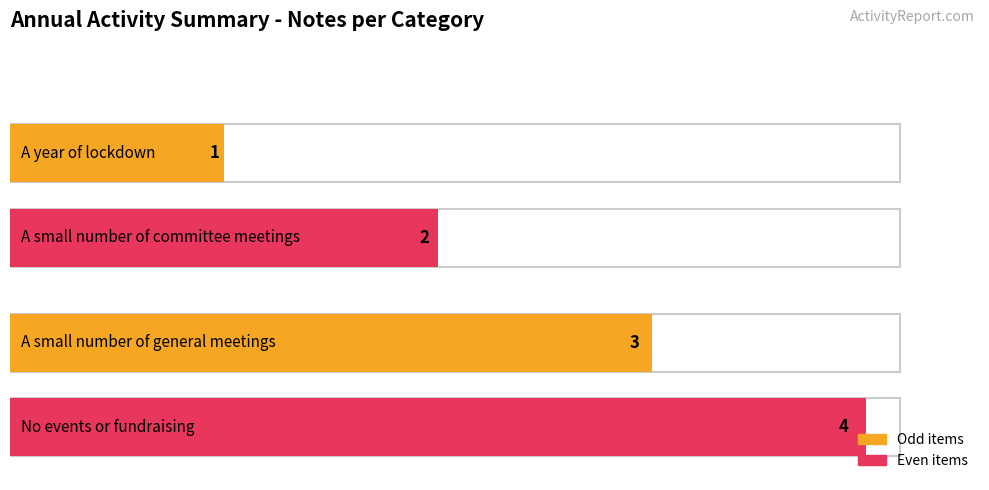

Where is the data nearest to the value 2?

A small number of committee meetings